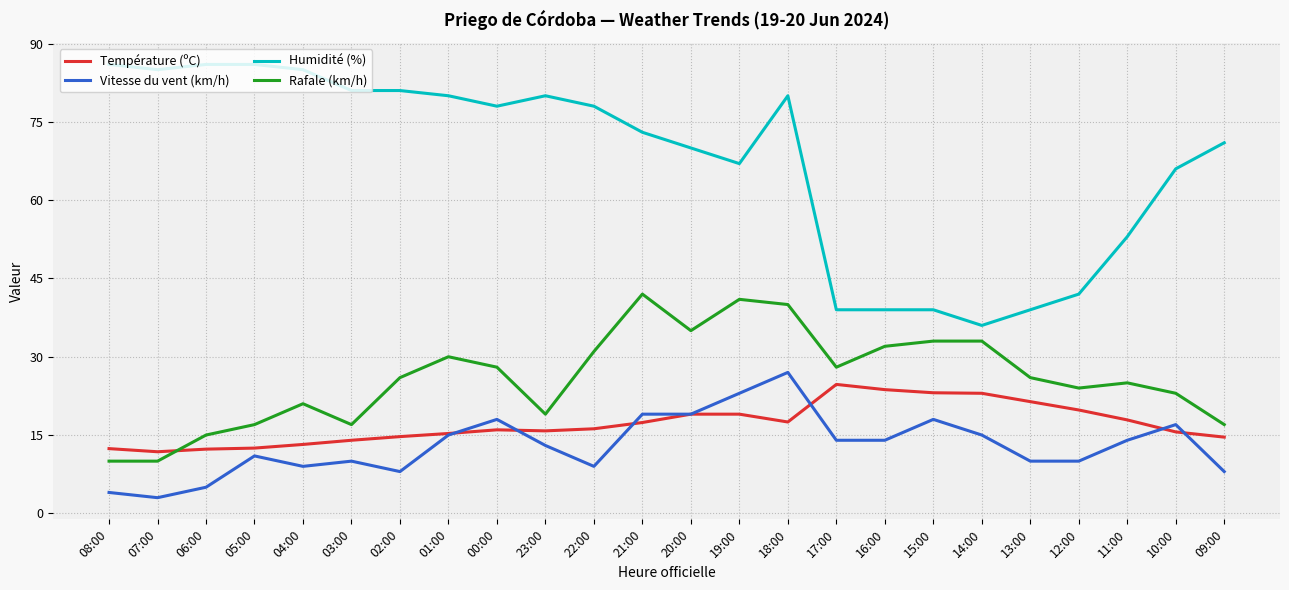

Is it true that Vitesse du vent (km/h) equals 15.8 at 22:00?

False